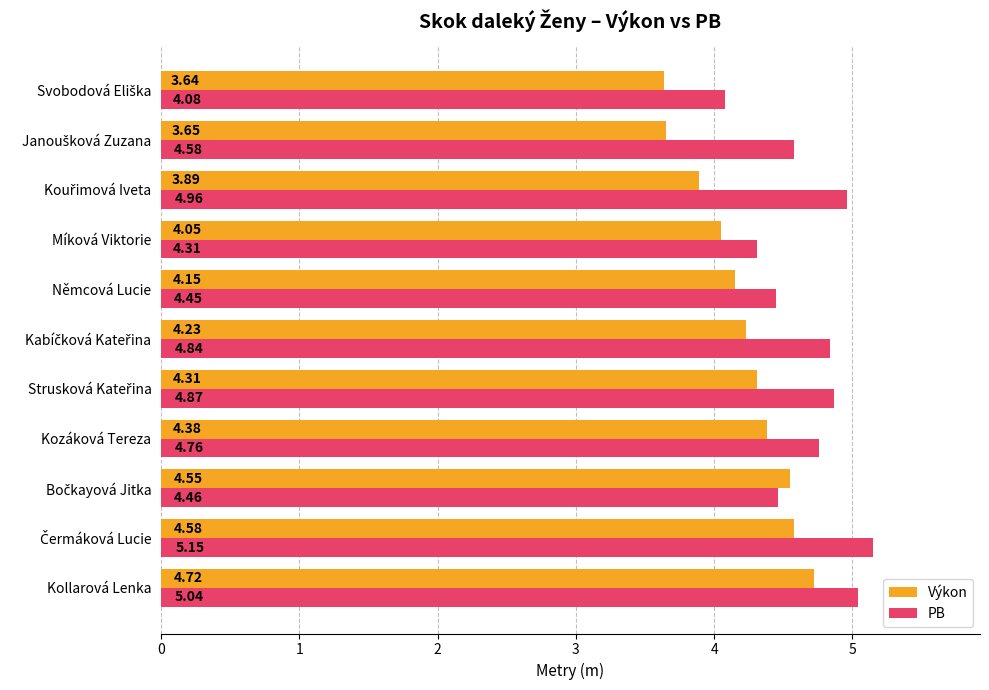

Which series has the largest total across all categories?

PB